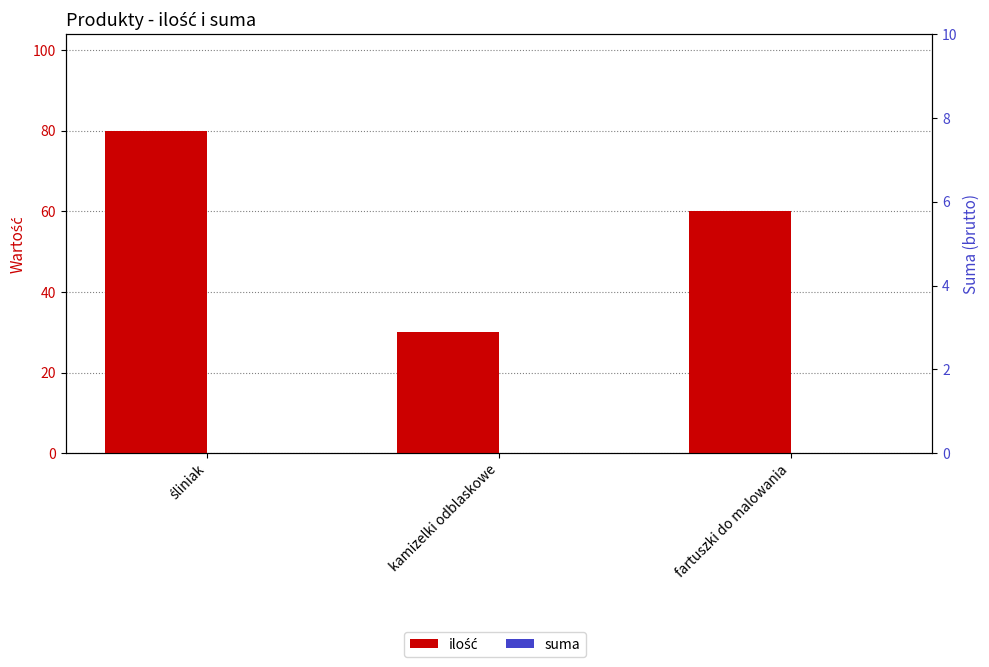

List the series in order of their overall mean, lowest first.

suma, ilość